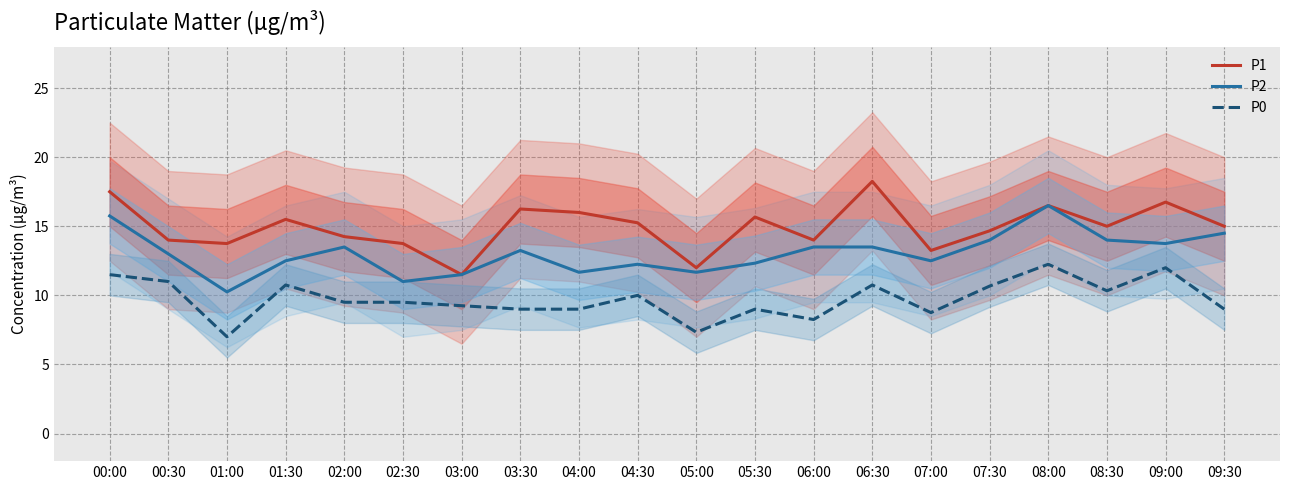

What position from the right is 05:30?

9